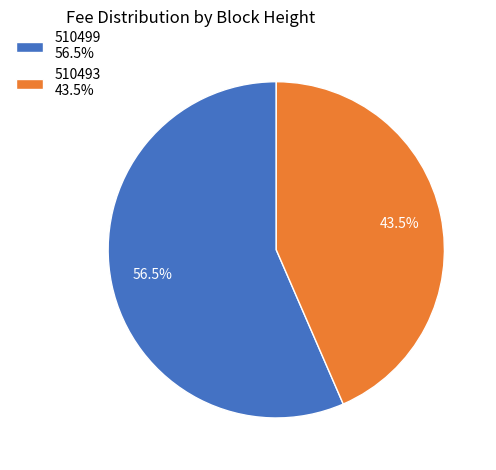

What is the largest slice in the pie chart?

510499